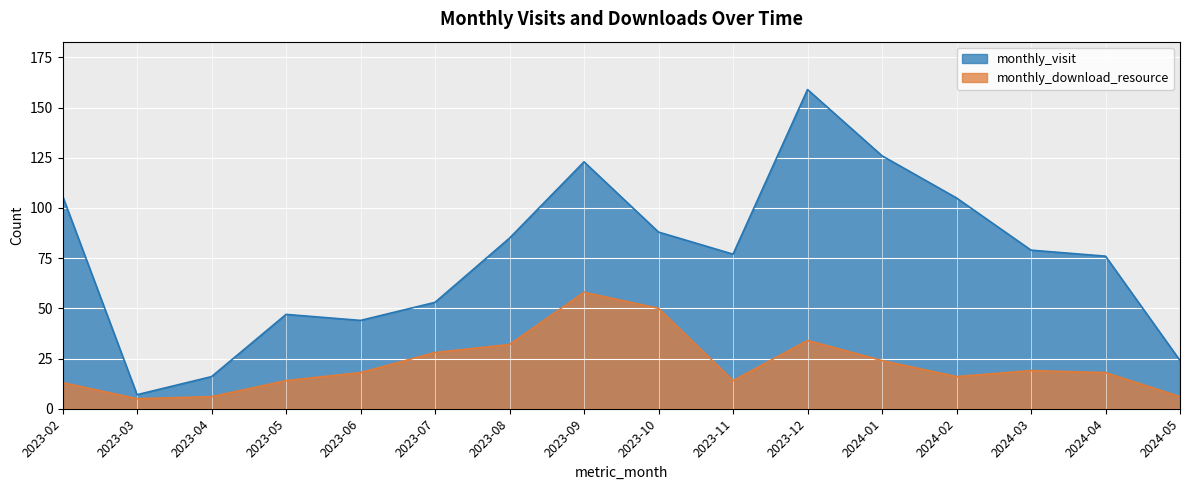

How many interior local valleys does the monthly_visit series have?

3